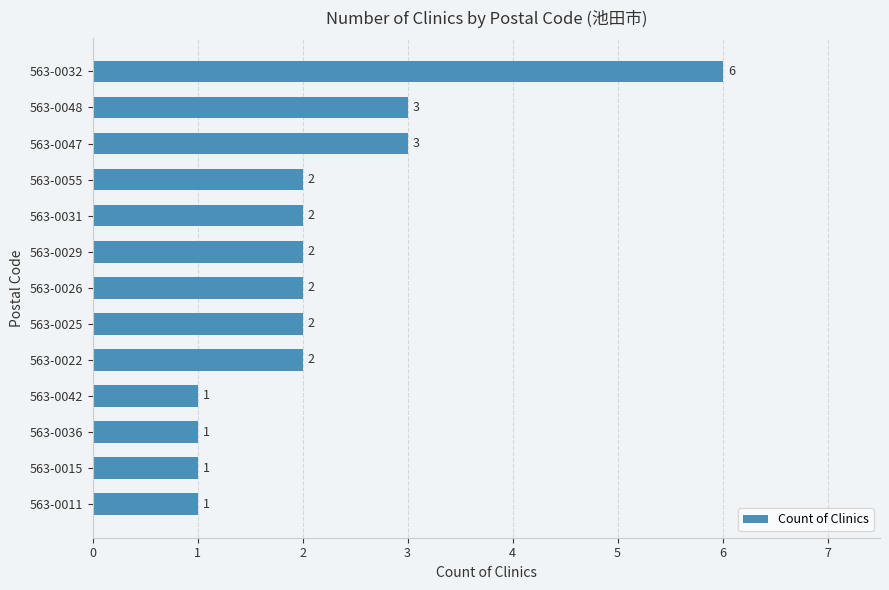

The chart shows a value of 3 at 563-0047. True or false?

True